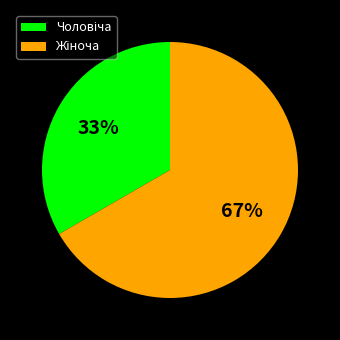

To the nearest percent, what is the average slice percentage?

50%